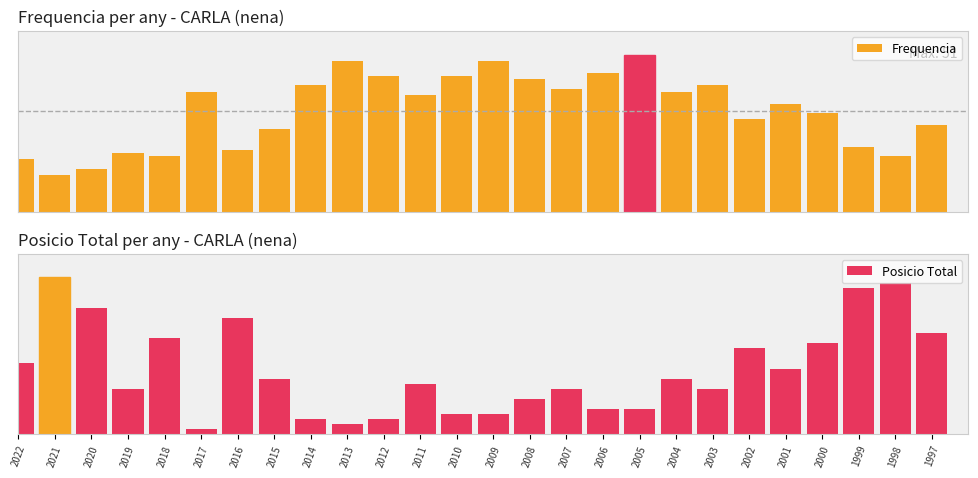

At which label does Frequencia first exceed 38?

2017